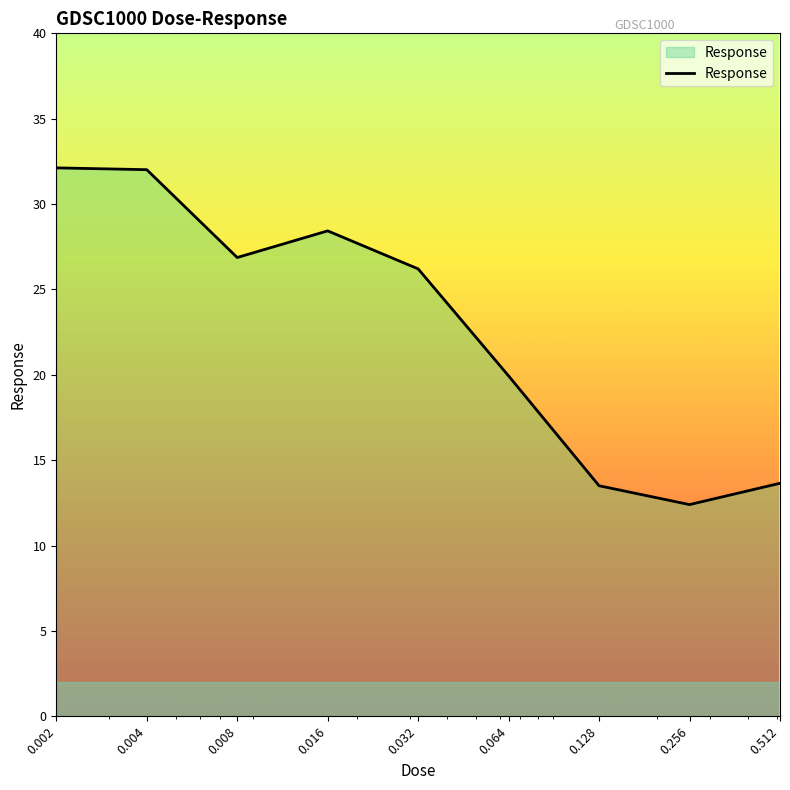

How many lines are shown in the chart?

1